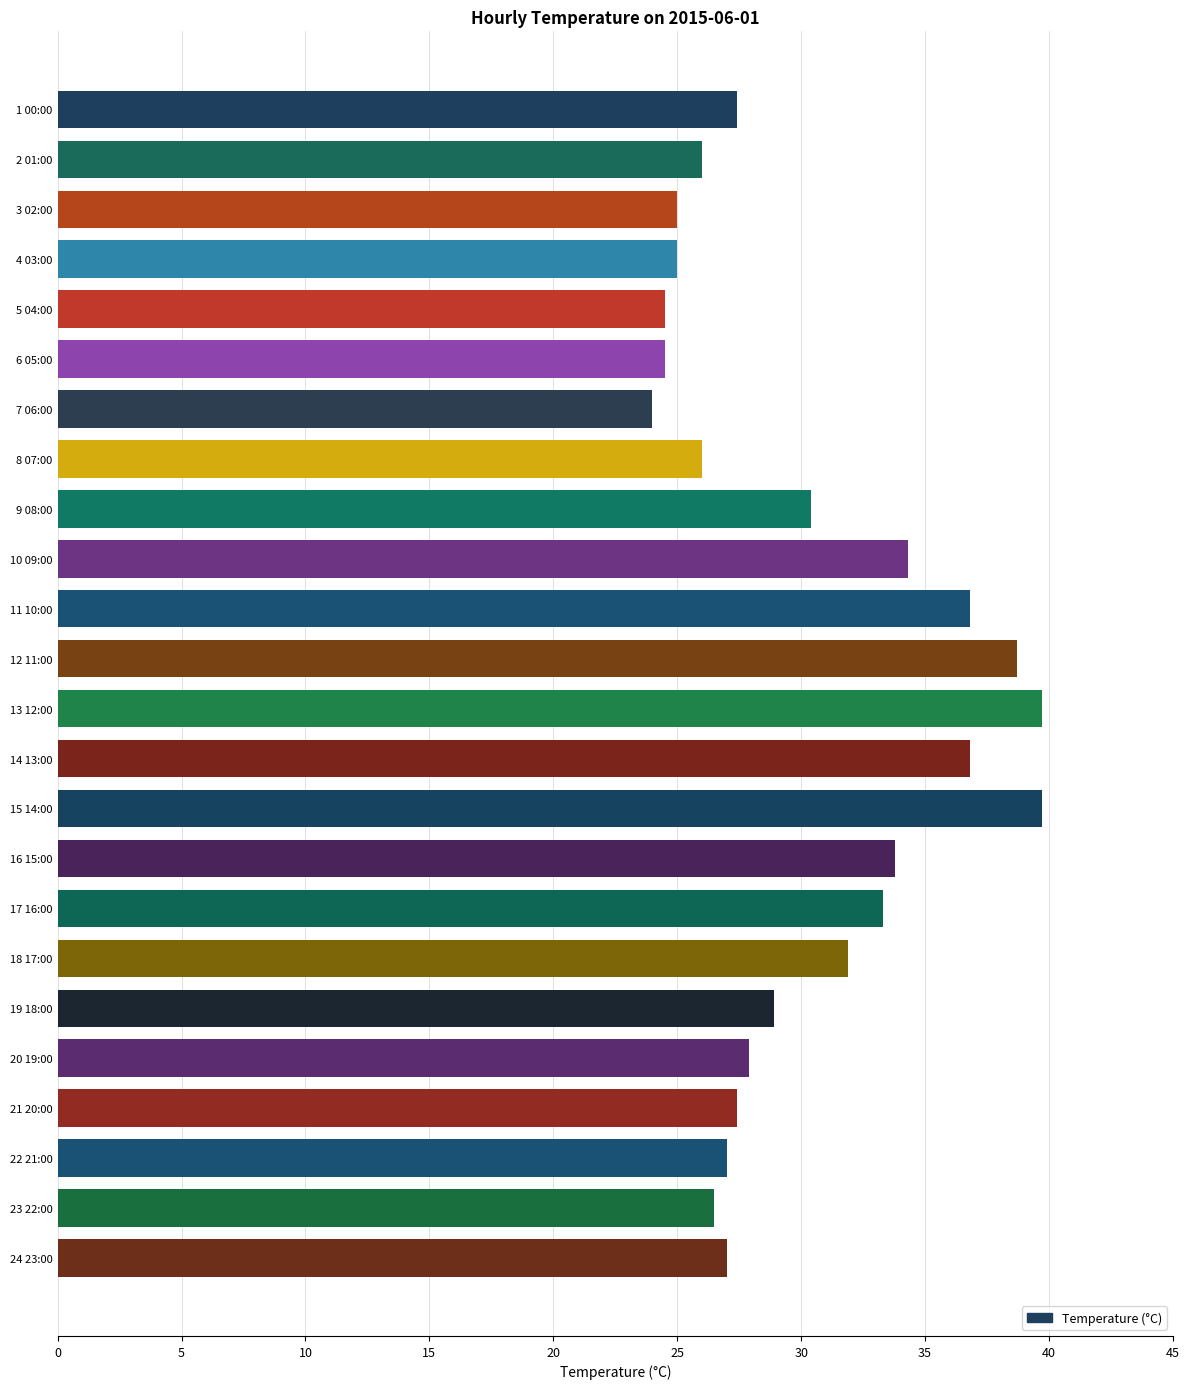

Approximately how many times larger is the value at 17 16:00 compared to 19 18:00?

1.2